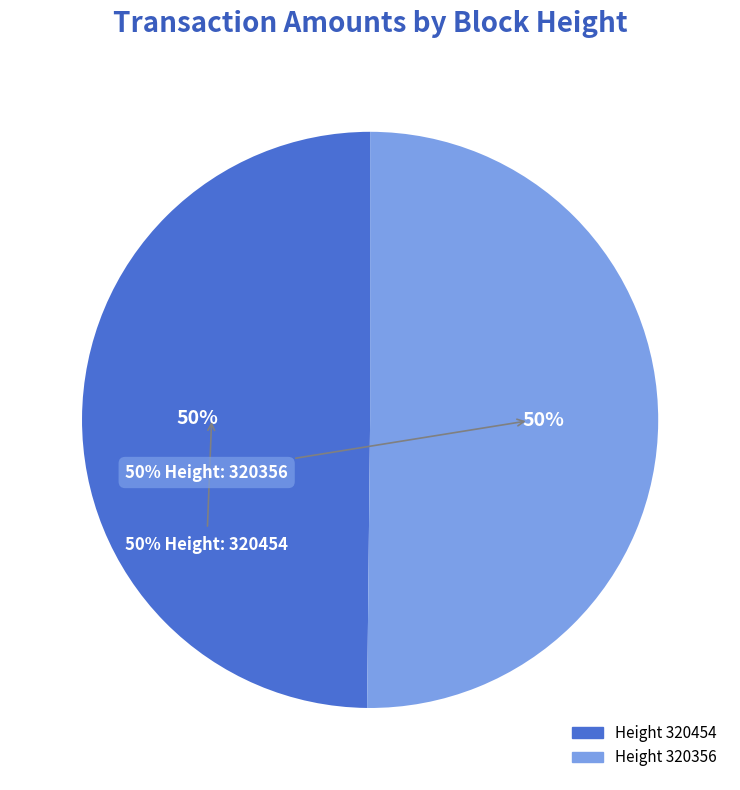

To the nearest percent, what portion does 320356 represent?

50%